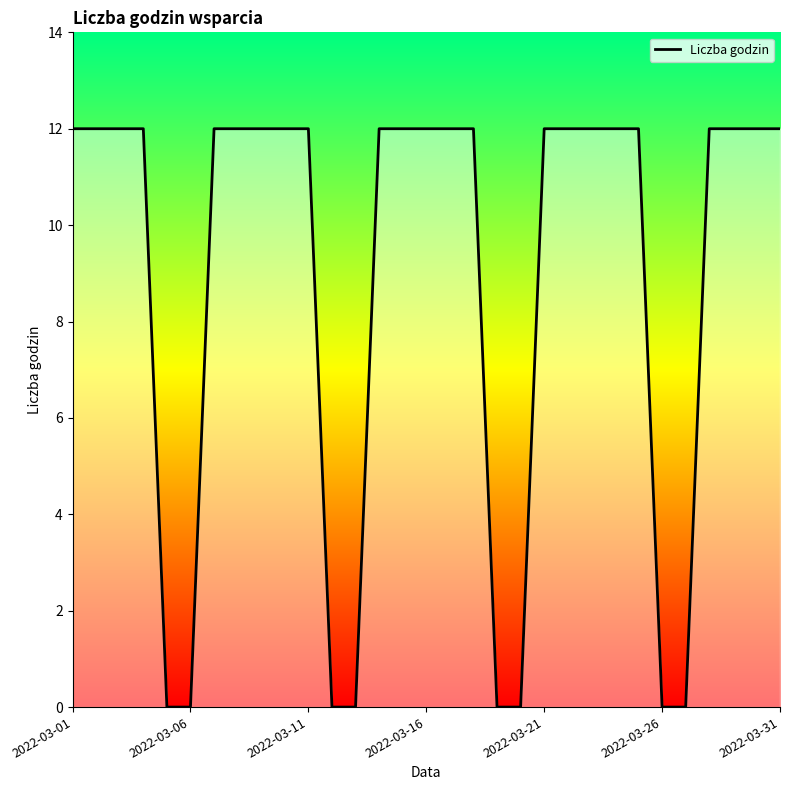

What is the difference between the maximum and minimum values?

12